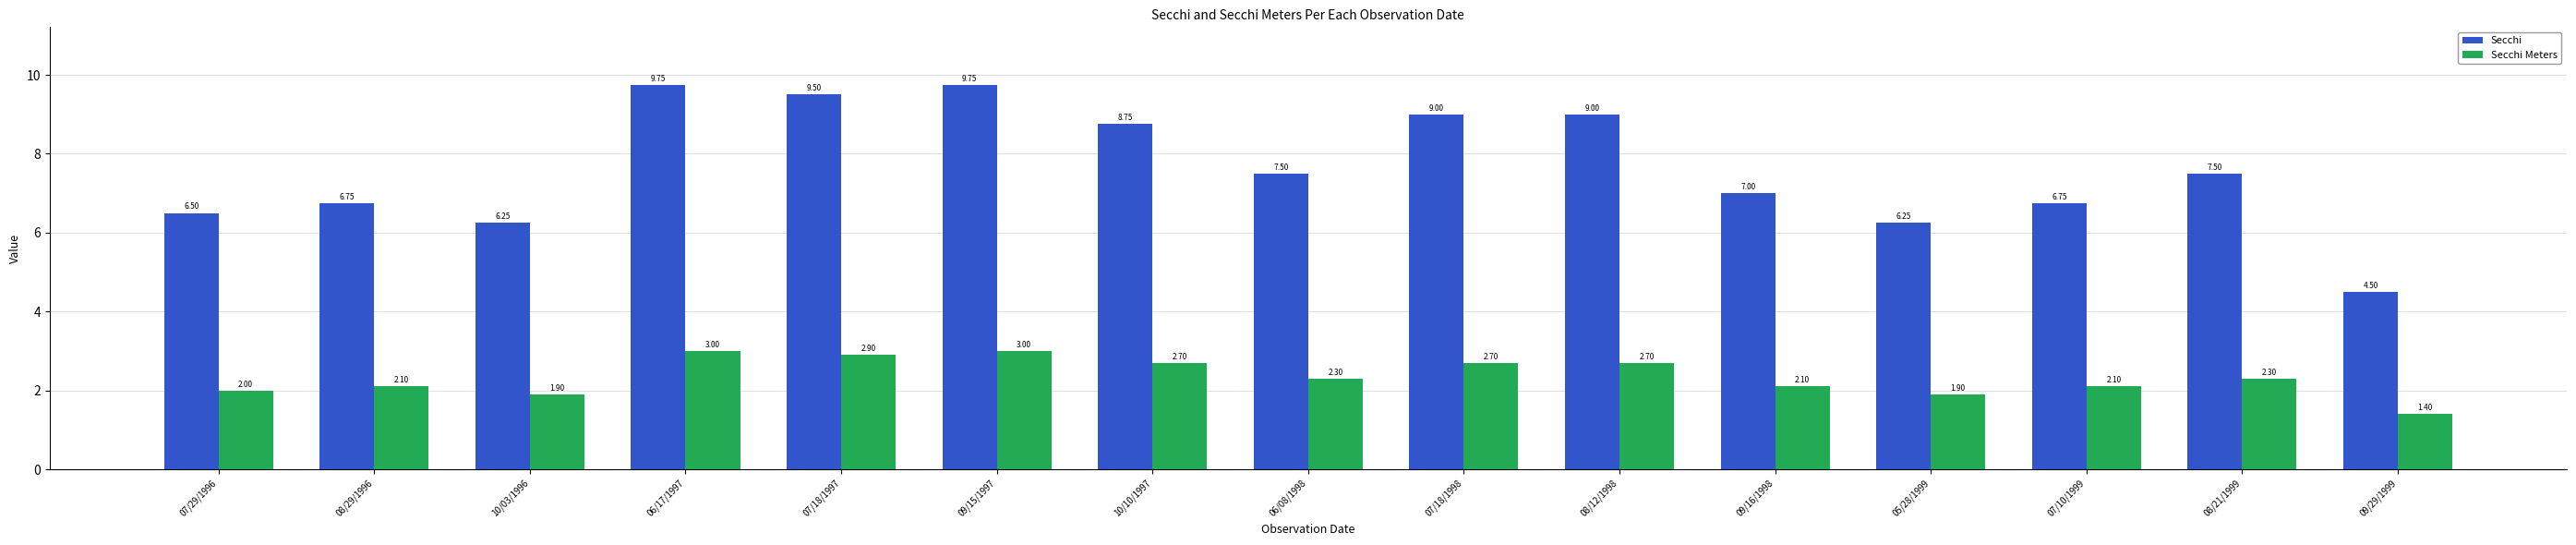

The Secchi series shows 9.5 at 07/18/1997. True or false?

True